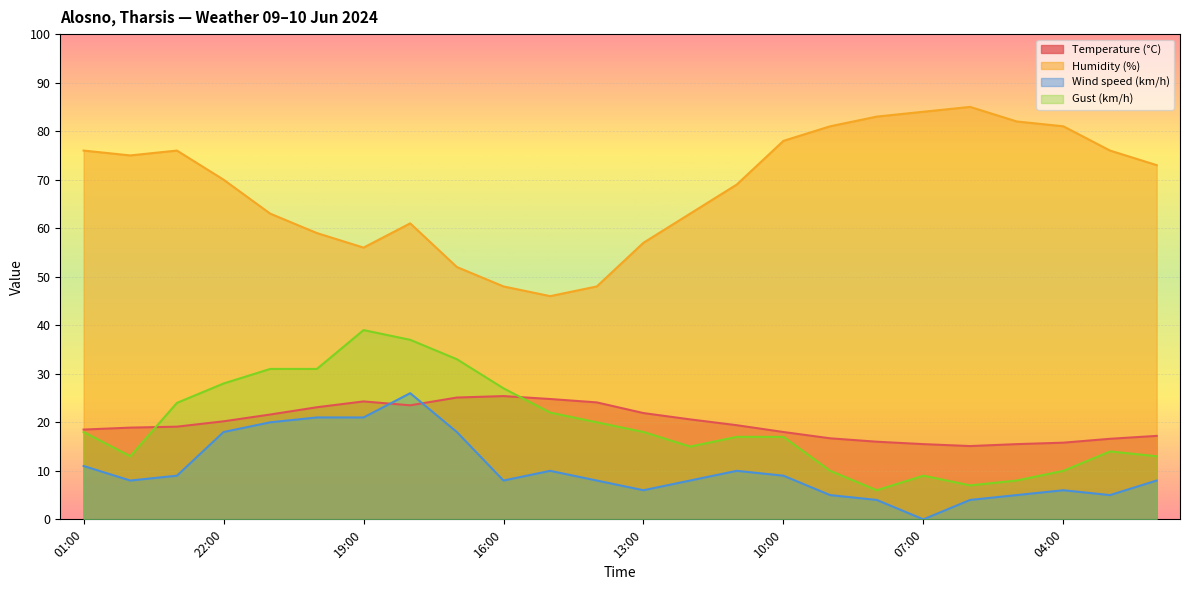

Reading left to right, what are all the values shown in this chart?

Temperature (°C): 01:00=18.5	00:00=18.9	23:00=19.1	22:00=20.2	21:00=21.6	20:00=23.1	19:00=24.3	18:00=23.5	17:00=25.1	16:00=25.4	15:00=24.8	14:00=24.1	13:00=21.9	12:00=20.6	11:00=19.4	10:00=18.0	09:00=16.7	08:00=16.0	07:00=15.5	06:00=15.1	05:00=15.5	04:00=15.8	03:00=16.6	02:00=17.2
Humidity (%): 01:00=76.0	00:00=75.0	23:00=76.0	22:00=70.0	21:00=63.0	20:00=59.0	19:00=56.0	18:00=61.0	17:00=52.0	16:00=48.0	15:00=46.0	14:00=48.0	13:00=57.0	12:00=63.0	11:00=69.0	10:00=78.0	09:00=81.0	08:00=83.0	07:00=84.0	06:00=85.0	05:00=82.0	04:00=81.0	03:00=76.0	02:00=73.0
Wind speed (km/h): 01:00=11.0	00:00=8.0	23:00=9.0	22:00=18.0	21:00=20.0	20:00=21.0	19:00=21.0	18:00=26.0	17:00=18.0	16:00=8.0	15:00=10.0	14:00=8.0	13:00=6.0	12:00=8.0	11:00=10.0	10:00=9.0	09:00=5.0	08:00=4.0	07:00=0.0	06:00=4.0	05:00=5.0	04:00=6.0	03:00=5.0	02:00=8.0
Gust (km/h): 01:00=18.0	00:00=13.0	23:00=24.0	22:00=28.0	21:00=31.0	20:00=31.0	19:00=39.0	18:00=37.0	17:00=33.0	16:00=27.0	15:00=22.0	14:00=20.0	13:00=18.0	12:00=15.0	11:00=17.0	10:00=17.0	09:00=10.0	08:00=6.0	07:00=9.0	06:00=7.0	05:00=8.0	04:00=10.0	03:00=14.0	02:00=13.0